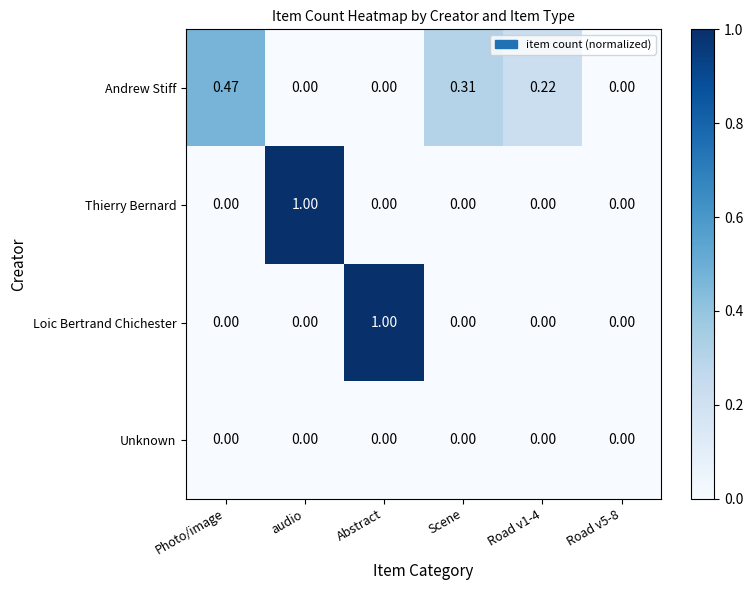

List the labels in order of Andrew Stiff value, smallest first.

audio, Abstract, Road v5-8, Road v1-4, Scene, Photo/image